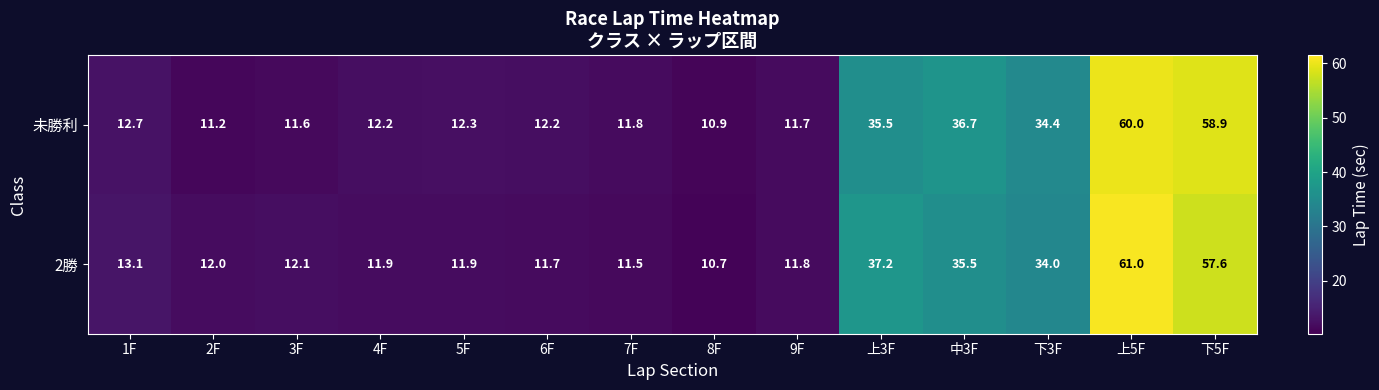

Which series has the widest spread of values?

2勝